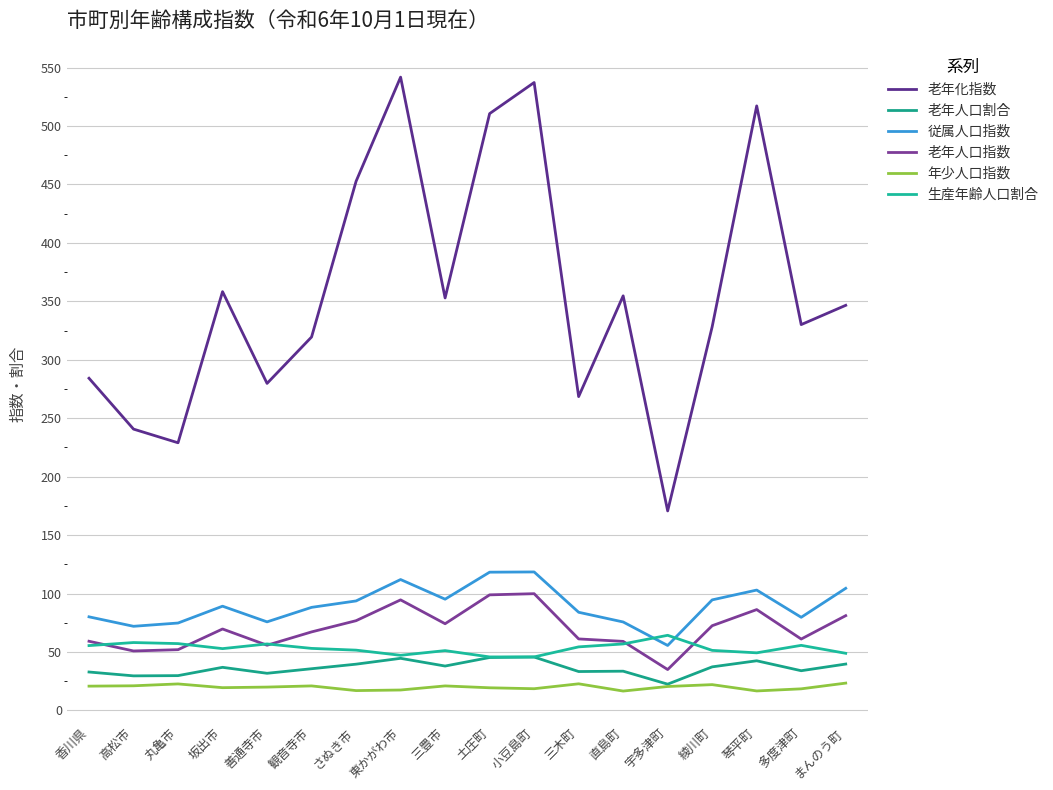

Is it true that 老年化指数 equals 229.0 at 丸亀市?

True